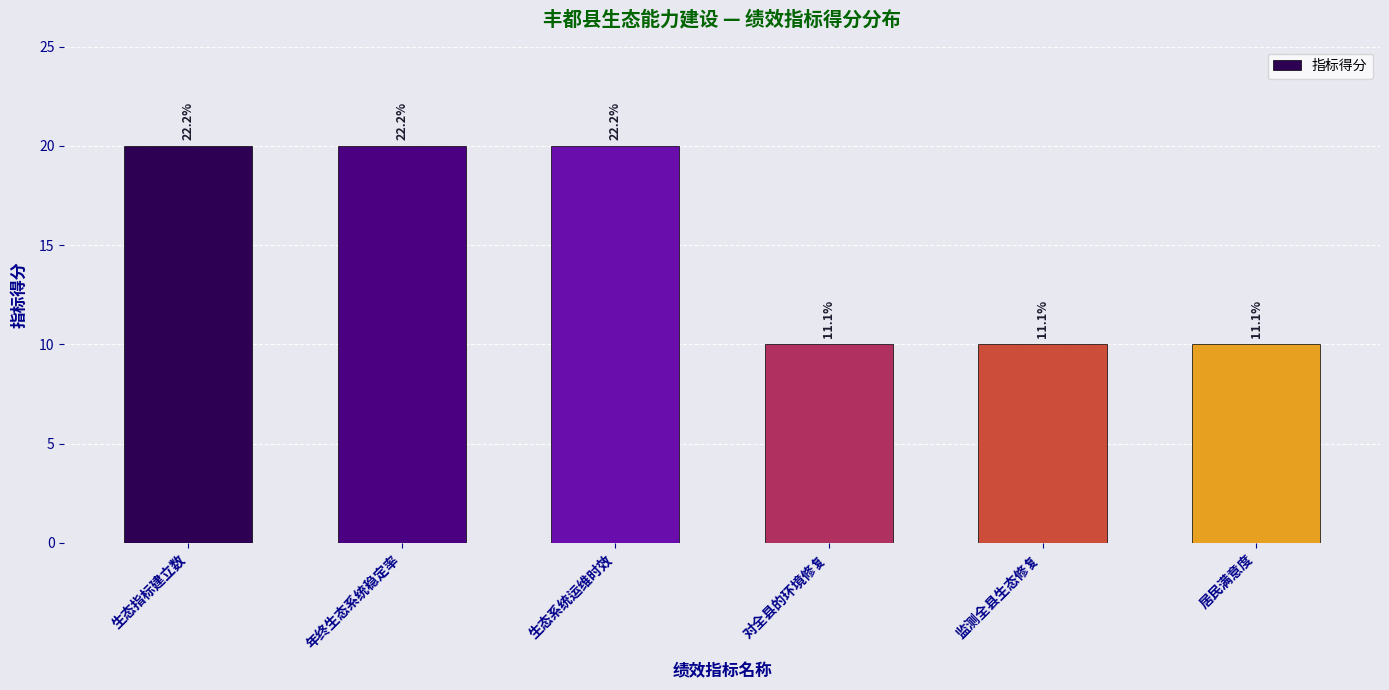

Reading right to left, what are all the values shown in this chart?

居民满意度=10	监测全县生态修复=10	对全县的环境修复=10	生态系统运维时效=20	年终生态系统稳定率=20	生态指标建立数=20